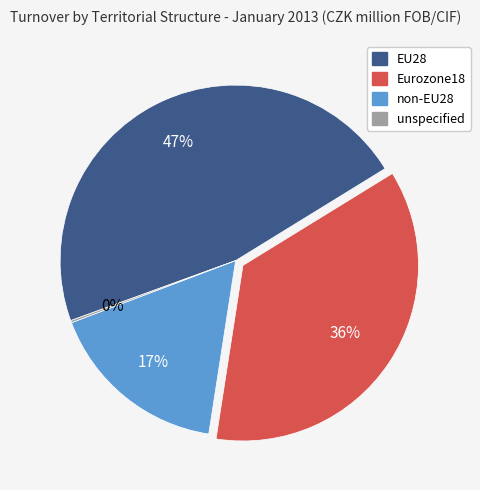

Between EU28 and non-EU28, which is larger?

EU28